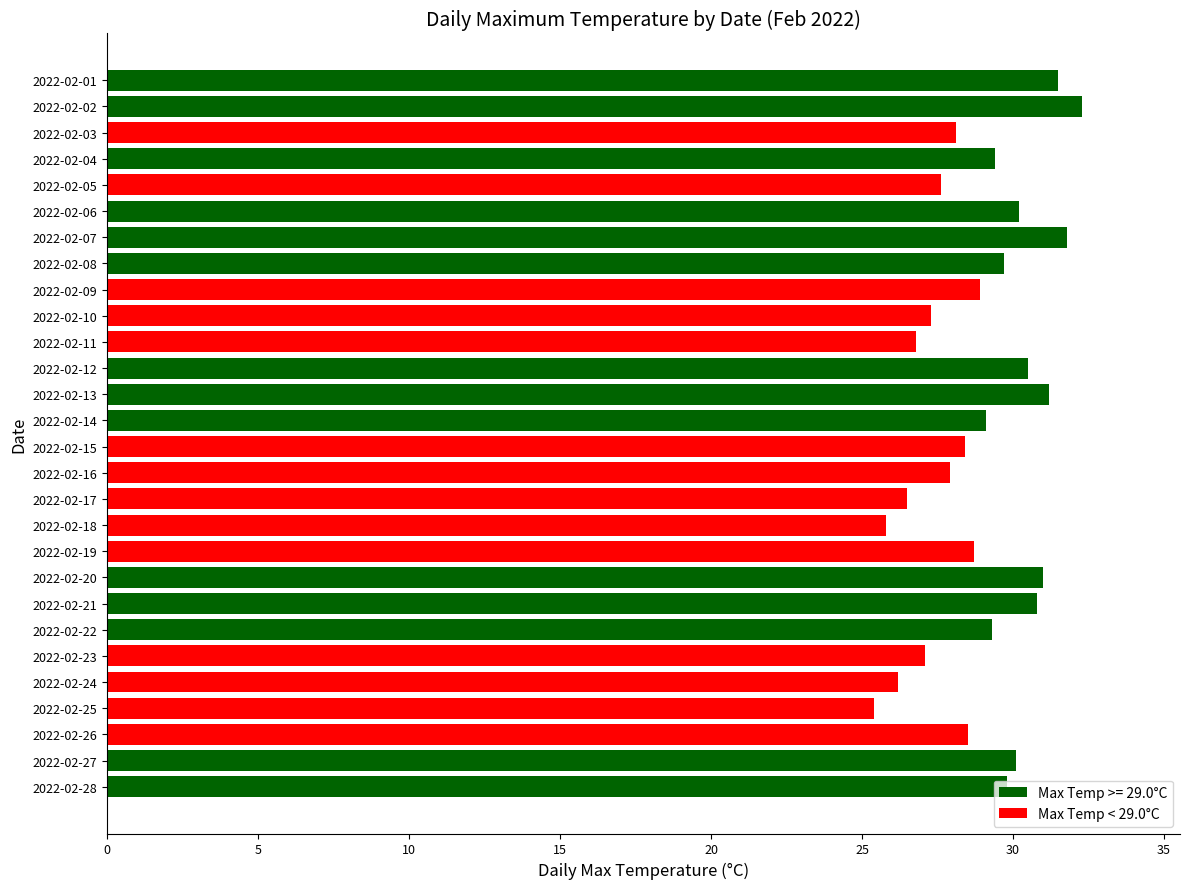

What value does the data have at 2022-02-22?

29.3